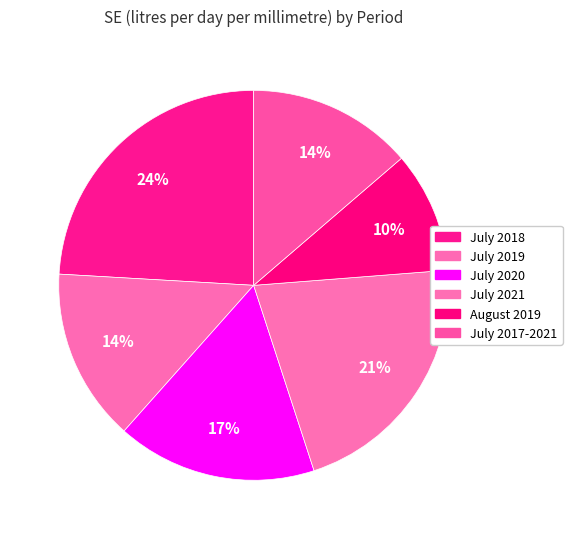

Combined, what portion of the pie is July 2019 and July 2020?

30.9%